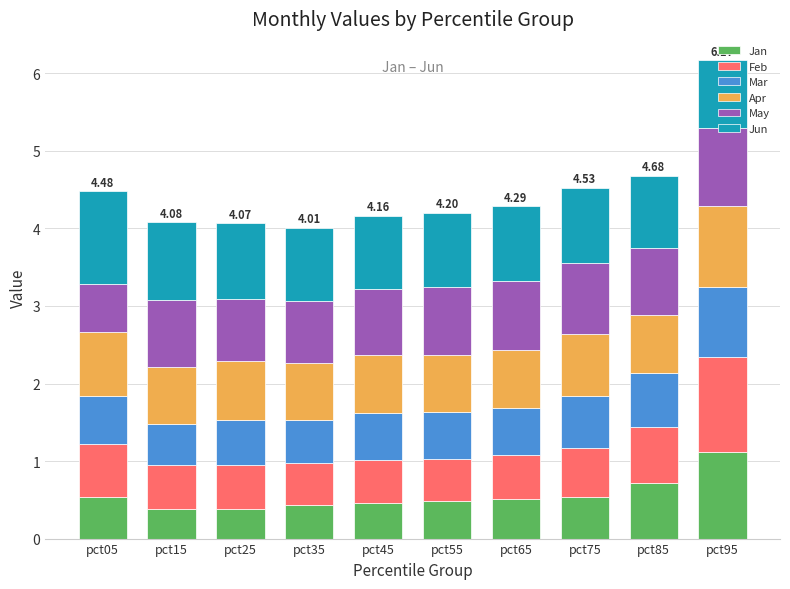

What is the average value of the Jan series?

0.6